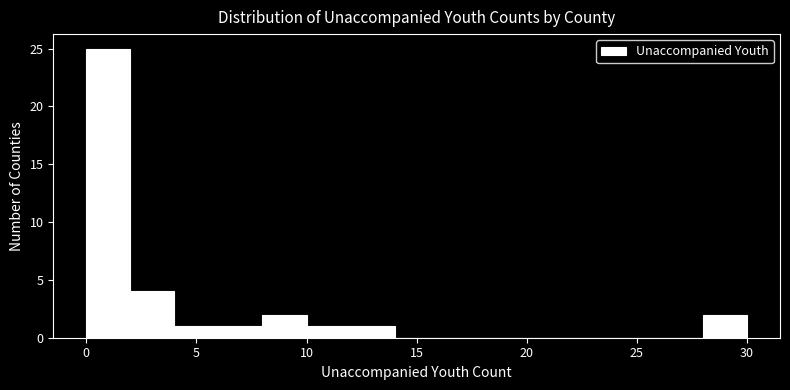

Which range on the x-axis has the tallest bar?

0 to 2